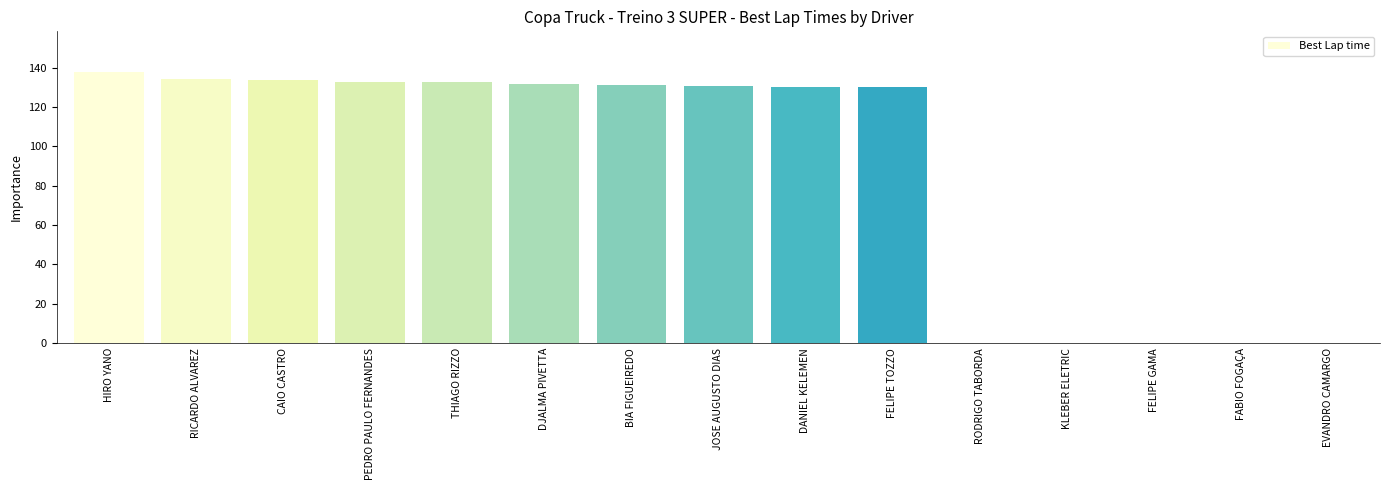

Where does the data first go above 130?

HIRO YANO